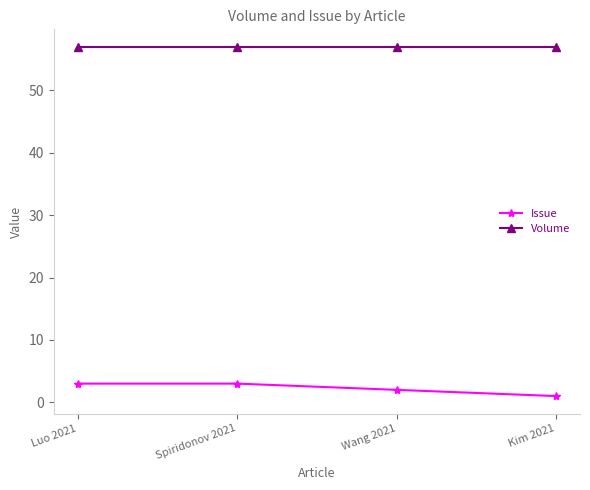

What is the difference between the maximum and minimum values in the Issue series?

2